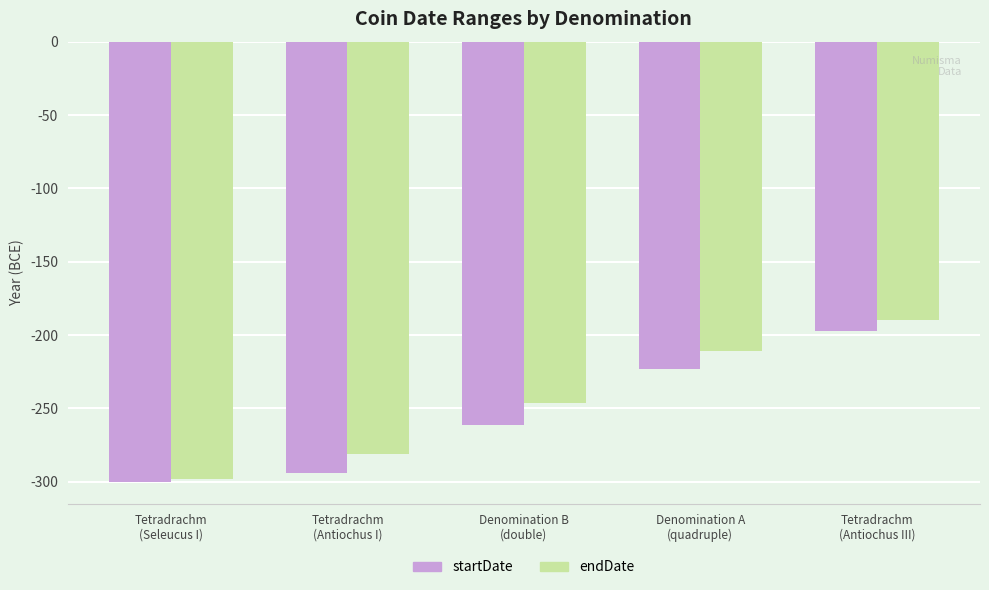

At which category is the sum across all series the highest?

Tetradrachm
(Antiochus III)